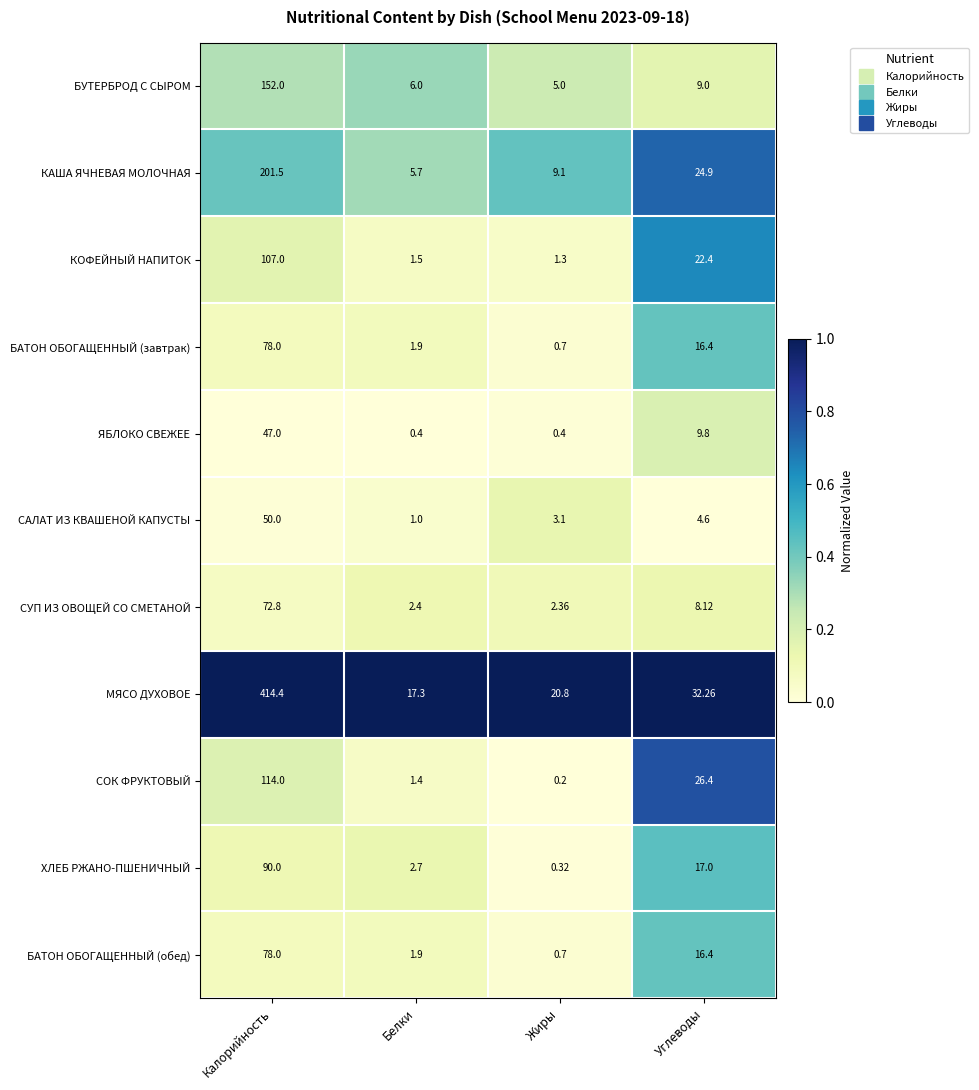

Between Белки and Углеводы, which series saw the biggest shift?

СОК ФРУКТОВЫЙ